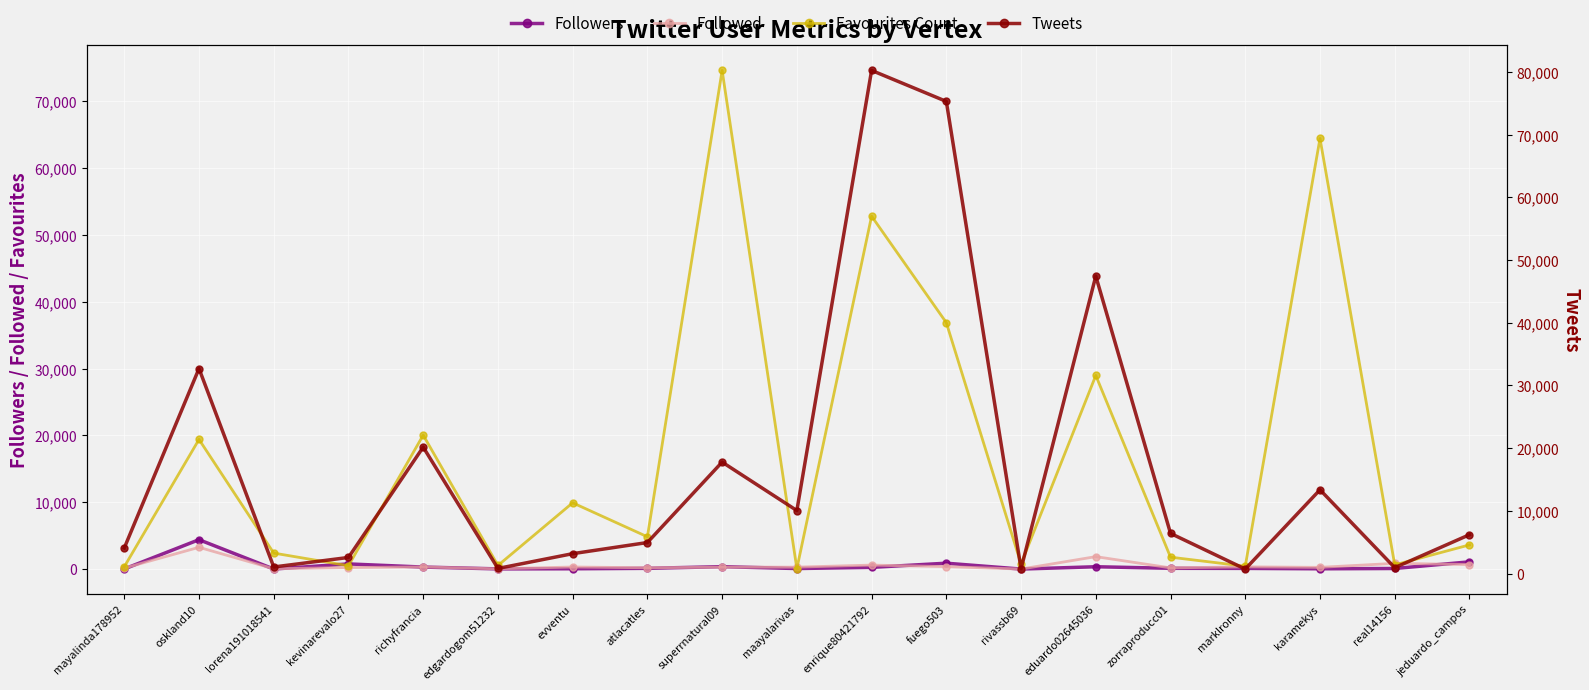

Which series has the largest range (max minus min)?

Tweets